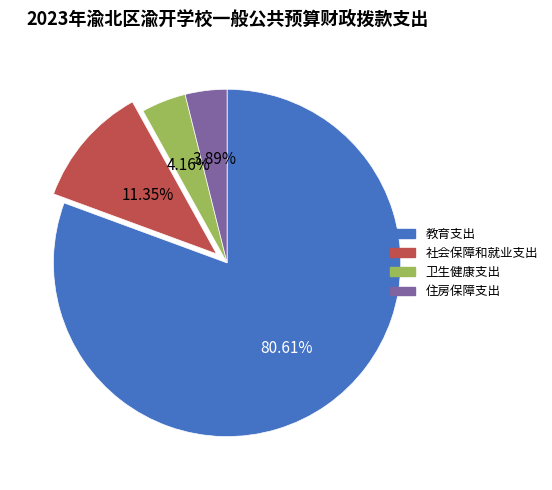

Is the sum of 社会保障和就业支出 and 教育支出 greater than half?

Yes